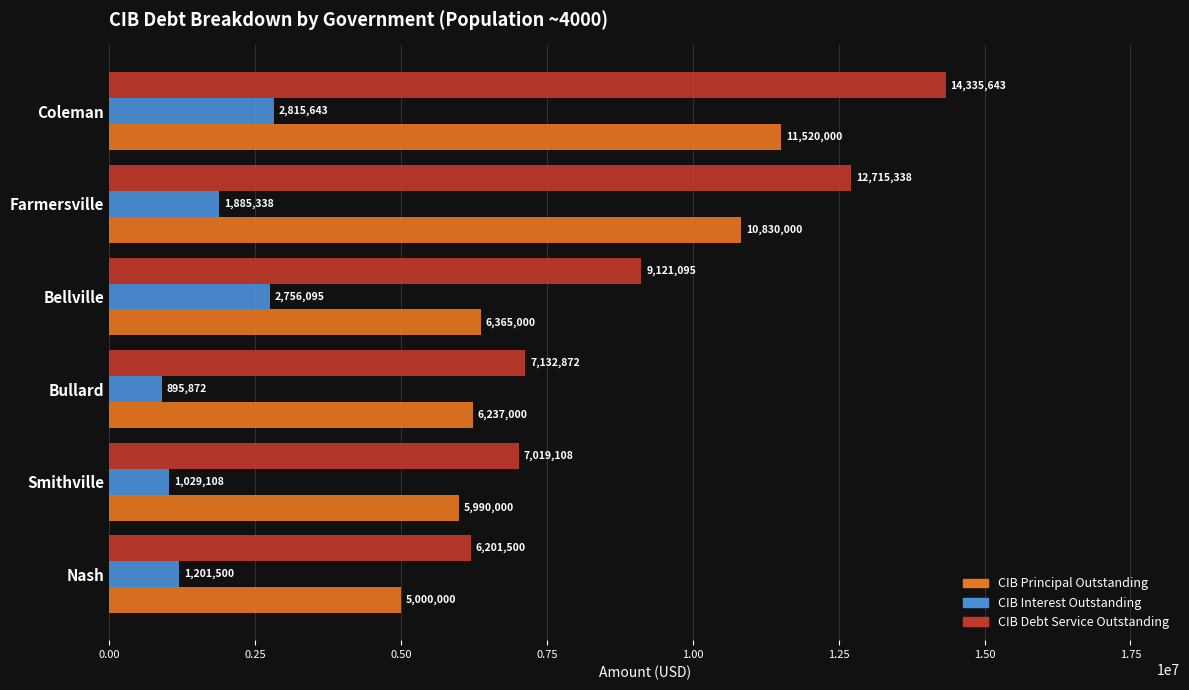

What is the maximum value shown in the chart?

14335642.7